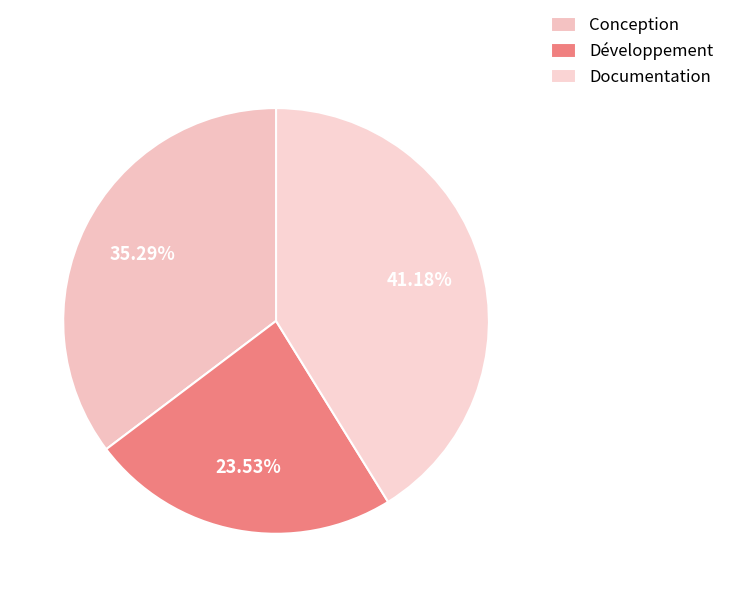

Is it true that Documentation is 35% of the pie?

False